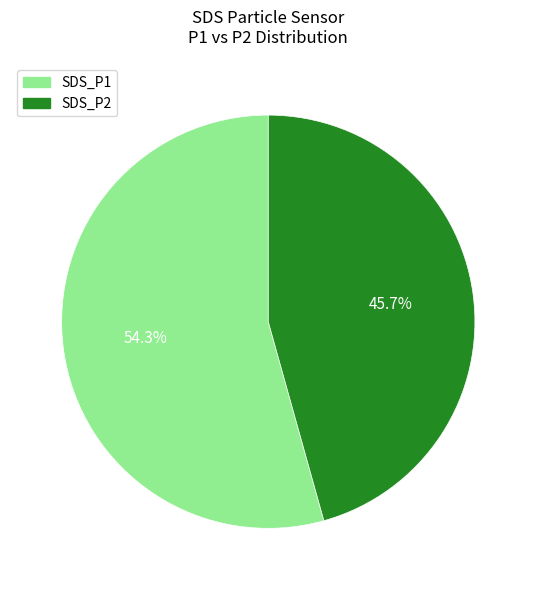

Count the number of slices in the pie.

2